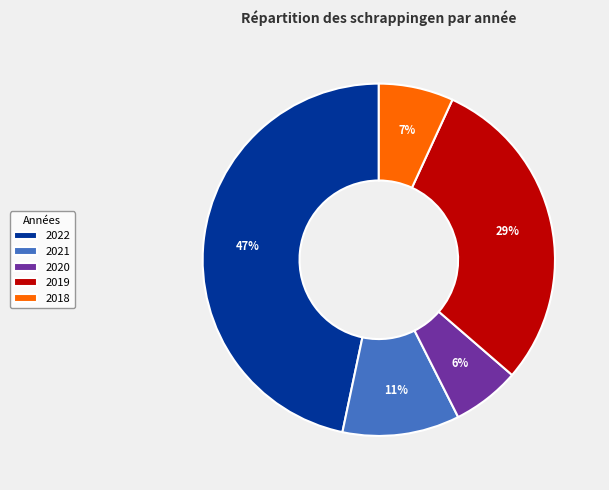

The 2020 slice represents 1% of the pie. True or false?

False